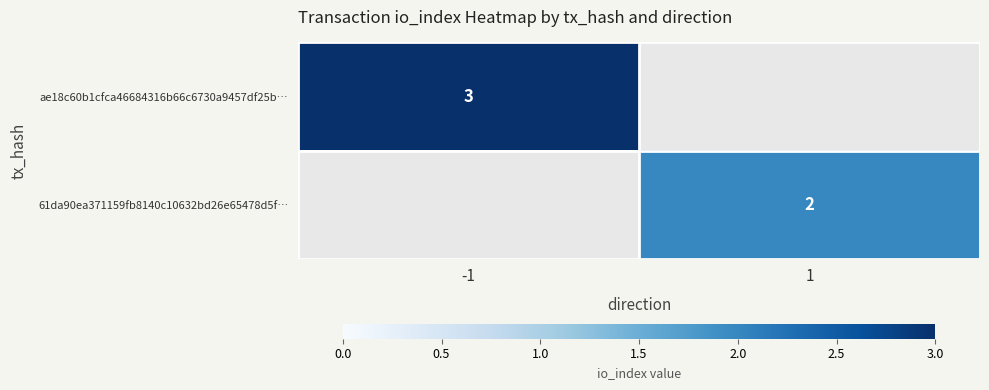

True or false: ae18c60b1cfca46684316b66c6730a9457df25b… has a value of 5.0 at -1.

False